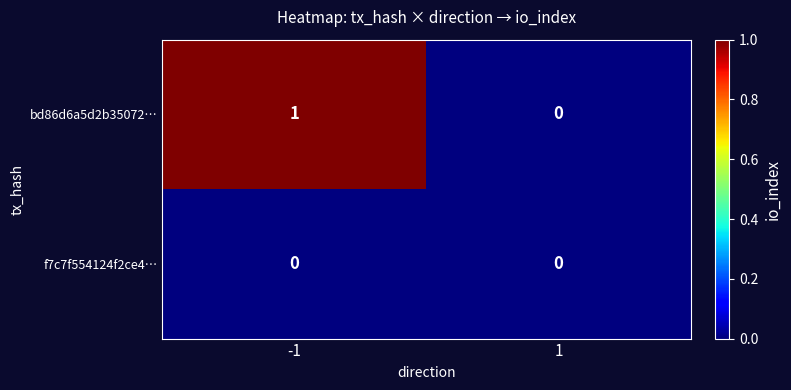

How many distinct data groups are displayed?

2